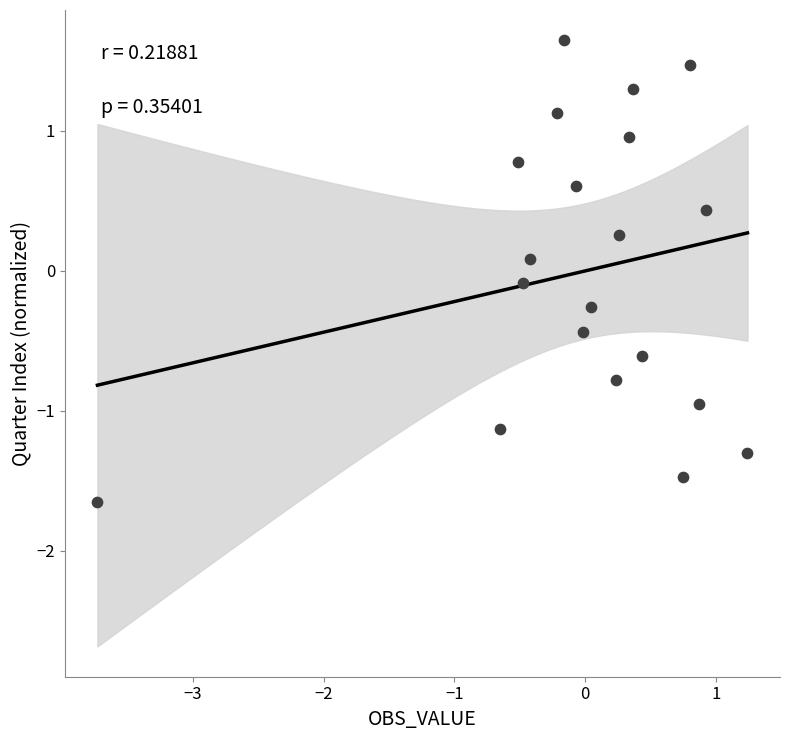

What is the range of Y values (max minus min)?

3.3